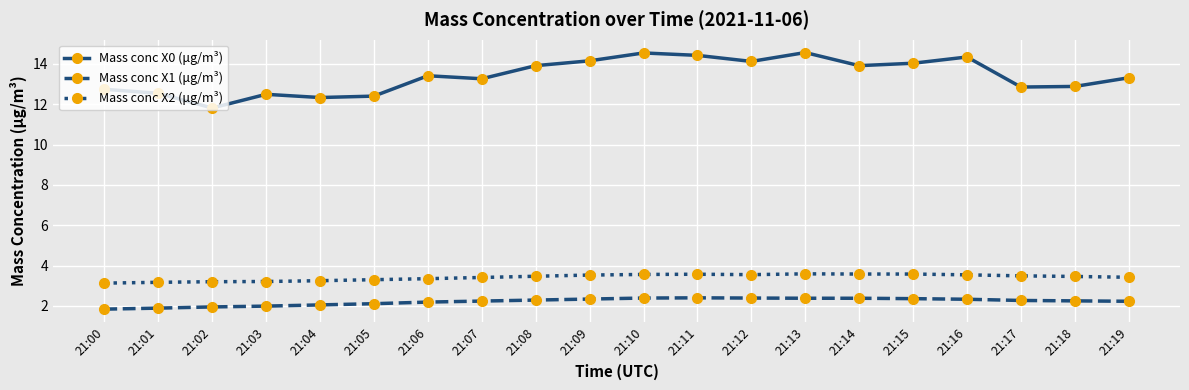

True or false: Mass conc X0 (μg/m³) and Mass conc X2 (μg/m³) cross at least once.

False